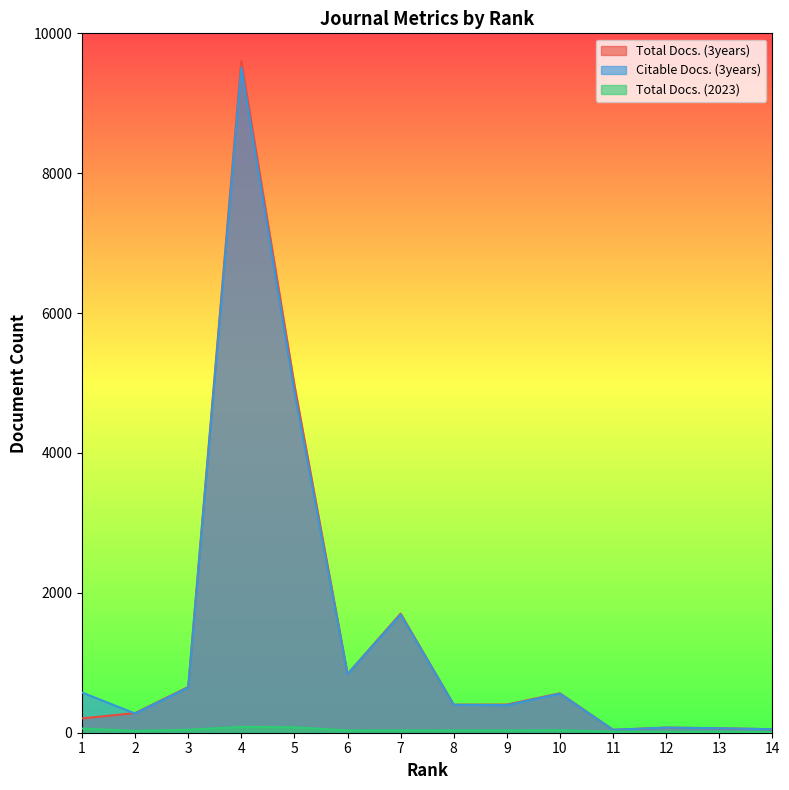

How many values in the Citable Docs. (3years) series exceed 558?

6